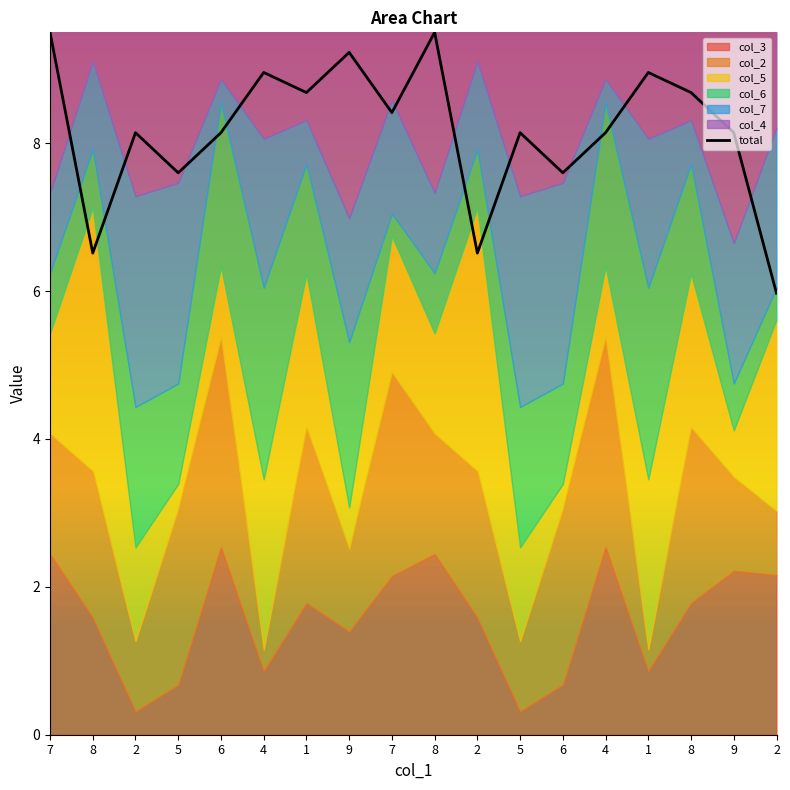

The chart shows a value of 8.1 at 2. True or false?

True